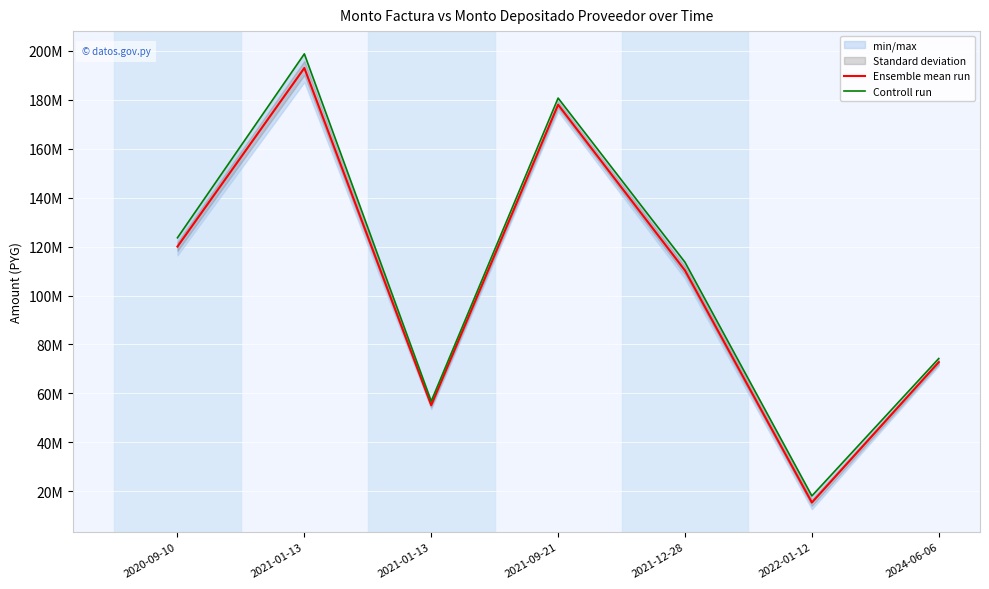

In Ensemble mean run, how many points are higher than both neighbors (excluding endpoints)?

2